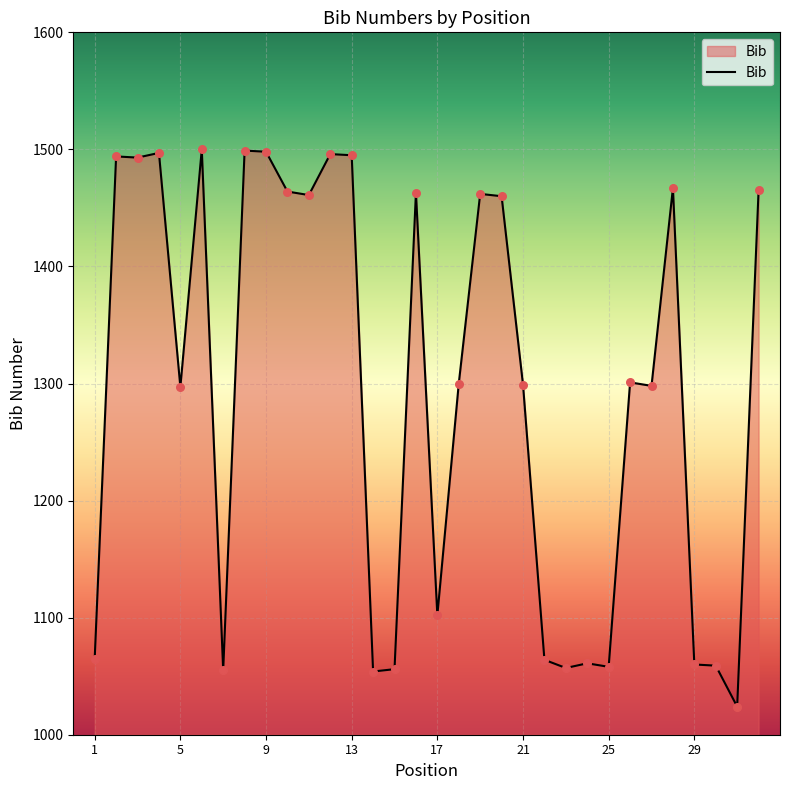

What is the maximum value shown in the chart?

1500